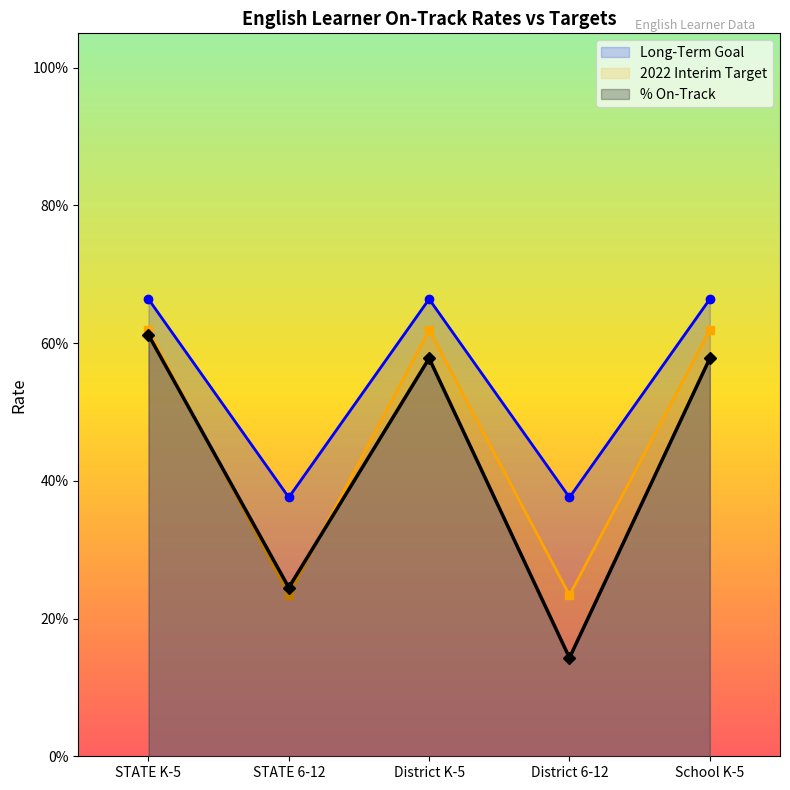

What are all the series names shown in the legend?

% On-Track, 2022 Interim Target, Long-Term Goal